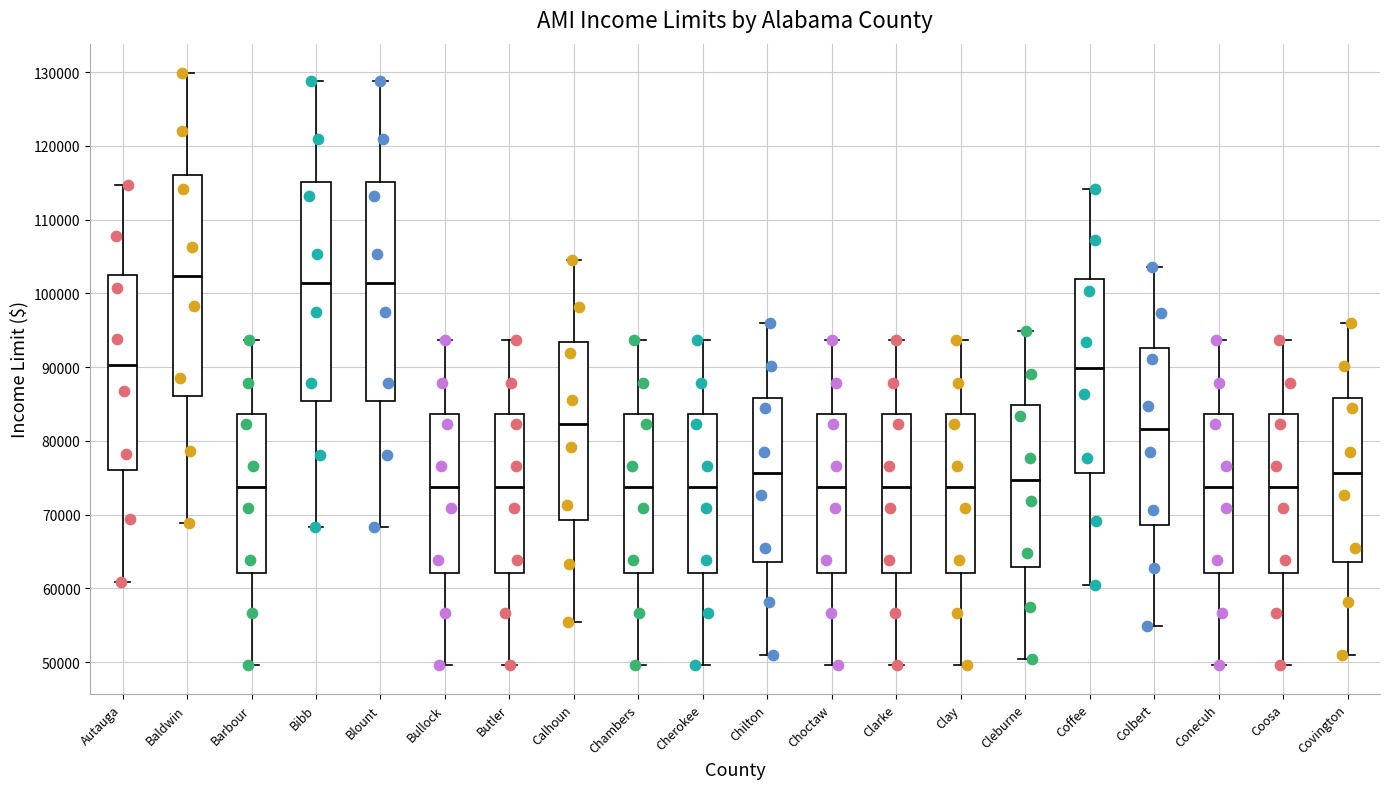

Reading left to right, transcribe this box plot: for each box, give where its median line is, the range the box spans, and where its two whiskers end, as read against the y-axis. The values are not printed on the chart, so give them approximately, as read against the axis.

Autauga: median 90000, box 76000 to 102000, whiskers 61000 to 115000
Baldwin: median 102000, box 86000 to 116000, whiskers 69000 to 130000
Barbour: median 74000, box 62000 to 84000, whiskers 50000 to 94000
Bibb: median 101000, box 85000 to 115000, whiskers 68000 to 129000
Blount: median 101000, box 85000 to 115000, whiskers 68000 to 129000
Bullock: median 74000, box 62000 to 84000, whiskers 50000 to 94000
Butler: median 74000, box 62000 to 84000, whiskers 50000 to 94000
Calhoun: median 82000, box 69000 to 93000, whiskers 55000 to 105000
Chambers: median 74000, box 62000 to 84000, whiskers 50000 to 94000
Cherokee: median 74000, box 62000 to 84000, whiskers 50000 to 94000
Chilton: median 76000, box 64000 to 86000, whiskers 51000 to 96000
Choctaw: median 74000, box 62000 to 84000, whiskers 50000 to 94000
Clarke: median 74000, box 62000 to 84000, whiskers 50000 to 94000
Clay: median 74000, box 62000 to 84000, whiskers 50000 to 94000
Cleburne: median 75000, box 63000 to 85000, whiskers 50000 to 95000
Coffee: median 90000, box 76000 to 102000, whiskers 60000 to 114000
Colbert: median 82000, box 69000 to 93000, whiskers 55000 to 104000
Conecuh: median 74000, box 62000 to 84000, whiskers 50000 to 94000
Coosa: median 74000, box 62000 to 84000, whiskers 50000 to 94000
Covington: median 76000, box 64000 to 86000, whiskers 51000 to 96000